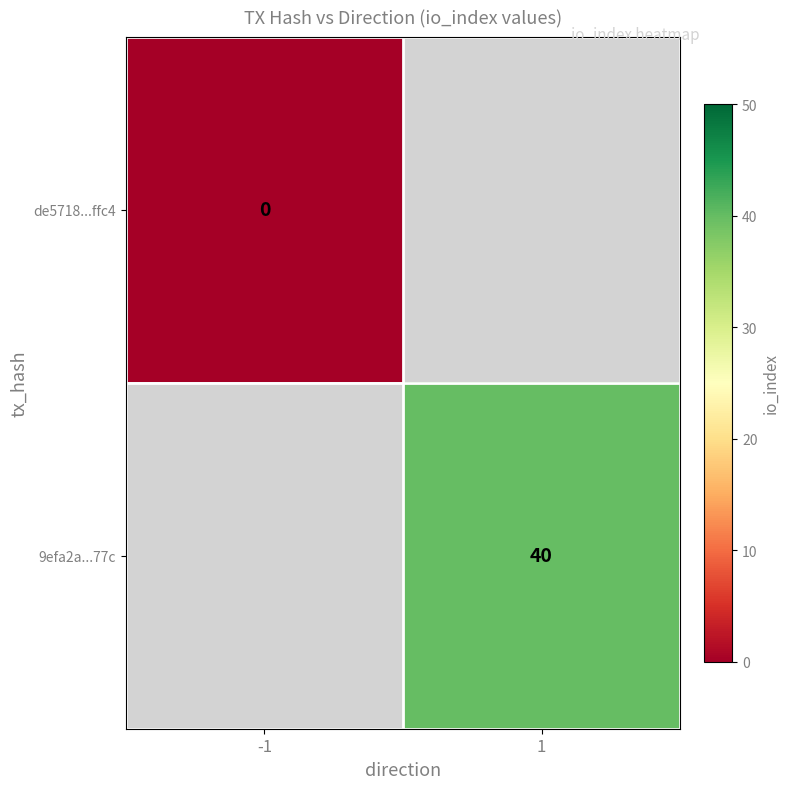

Is it true that 9efa2a...77c equals 12 at 1?

False